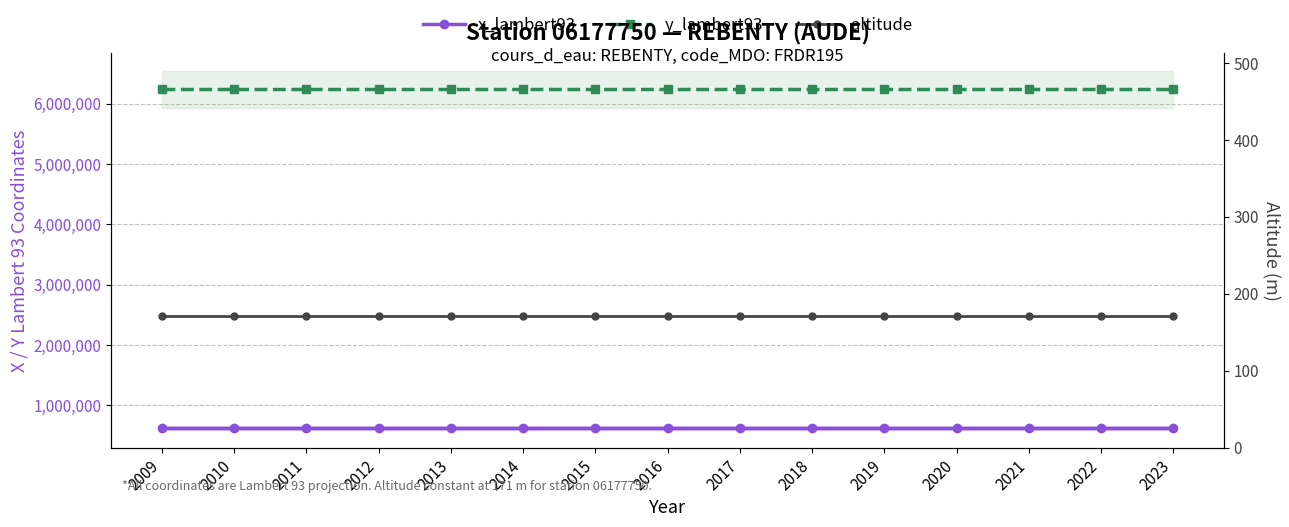

At 2015, list the series in order from smallest to largest.

altitude, x_lambert93, y_lambert93